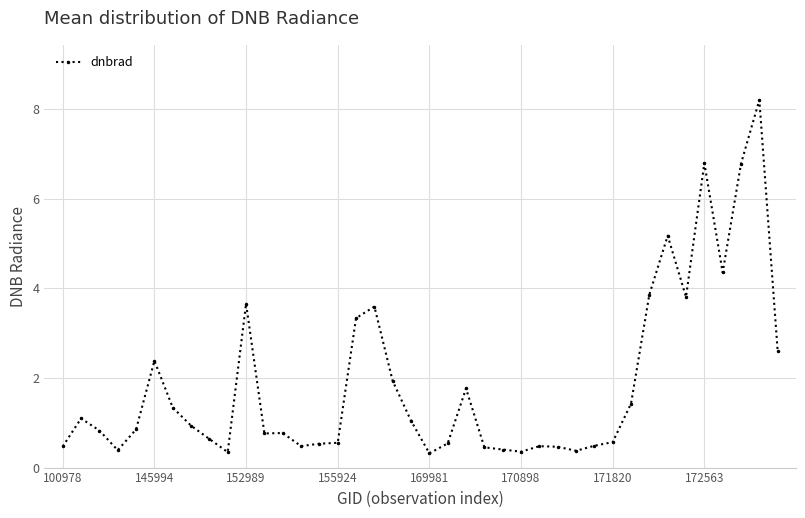

What is the value of the 2nd point from the left?

1.1